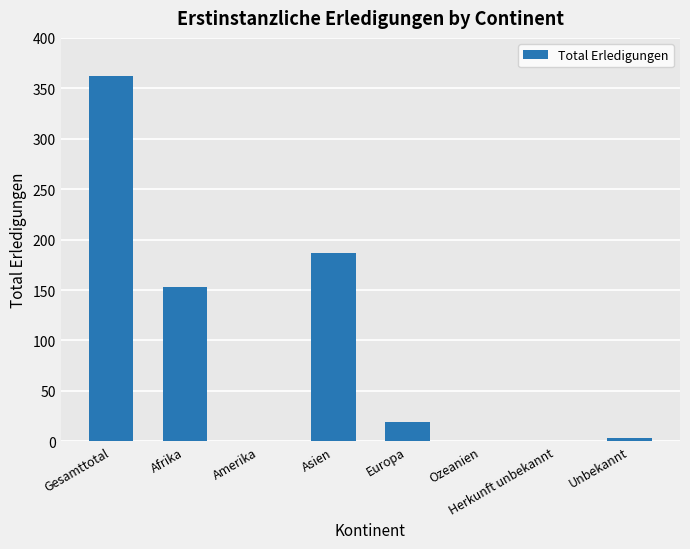

True or false: the data shows 19 at Europa.

True